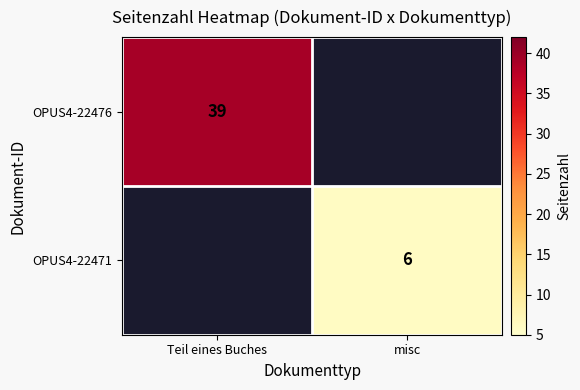

True or false: OPUS4-22476 has a value of 39 at Teil eines Buches.

True